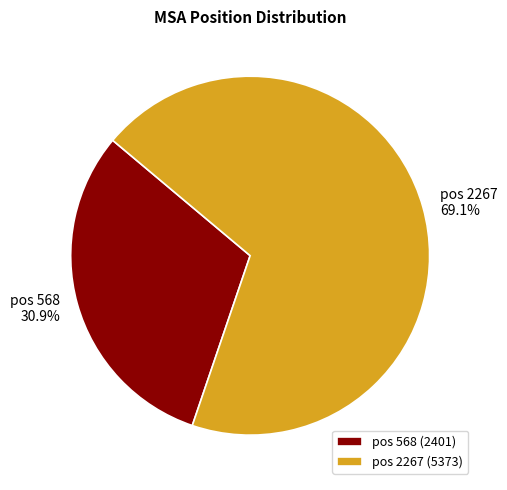

Combined, do pos 568 and pos 2267 account for over 50%?

Yes